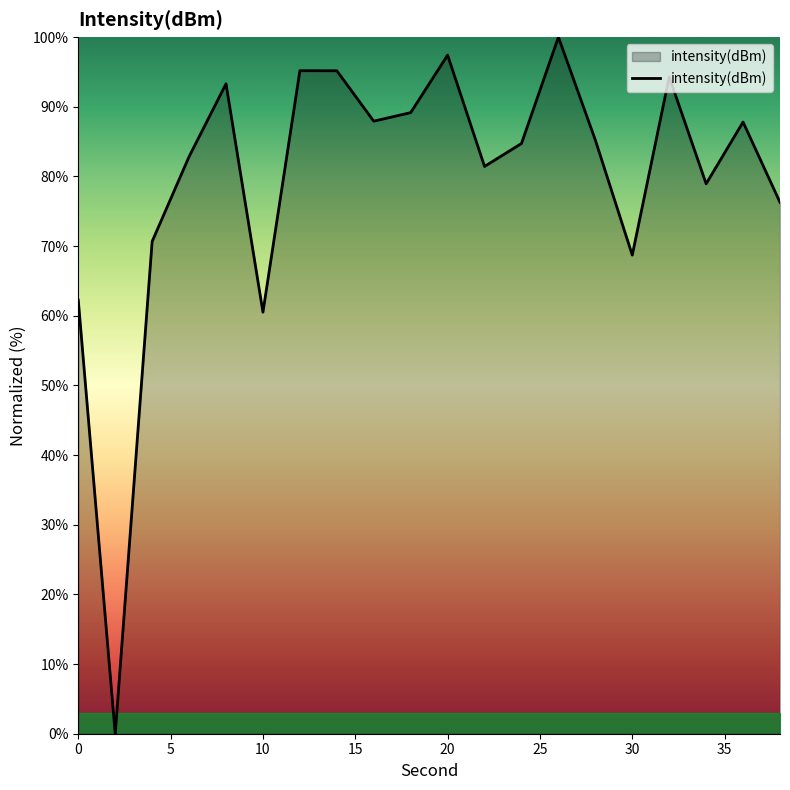

What is the maximum value shown in the chart?

100.0